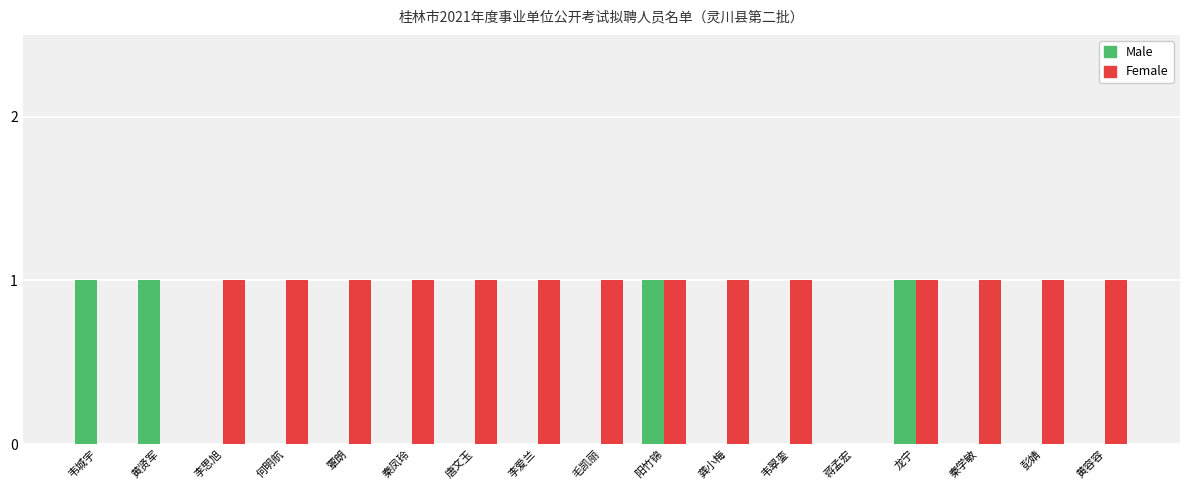

Which series has the largest total across all categories?

Female